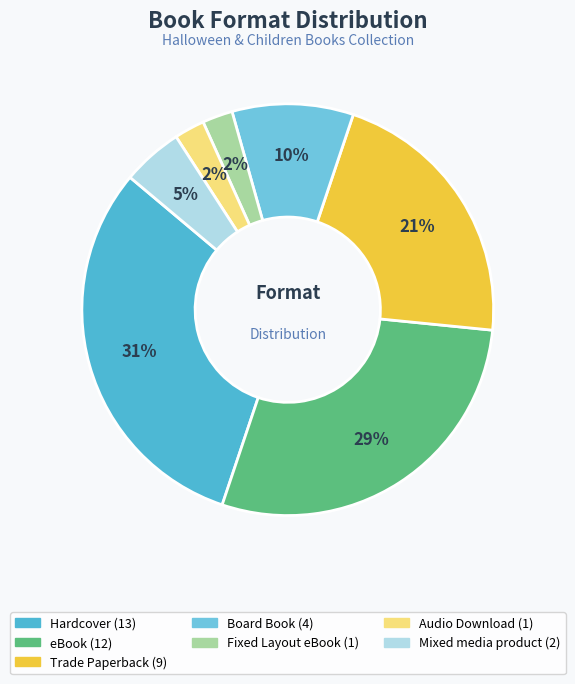

What percentage is the Hardcover slice, to the nearest percent?

31%